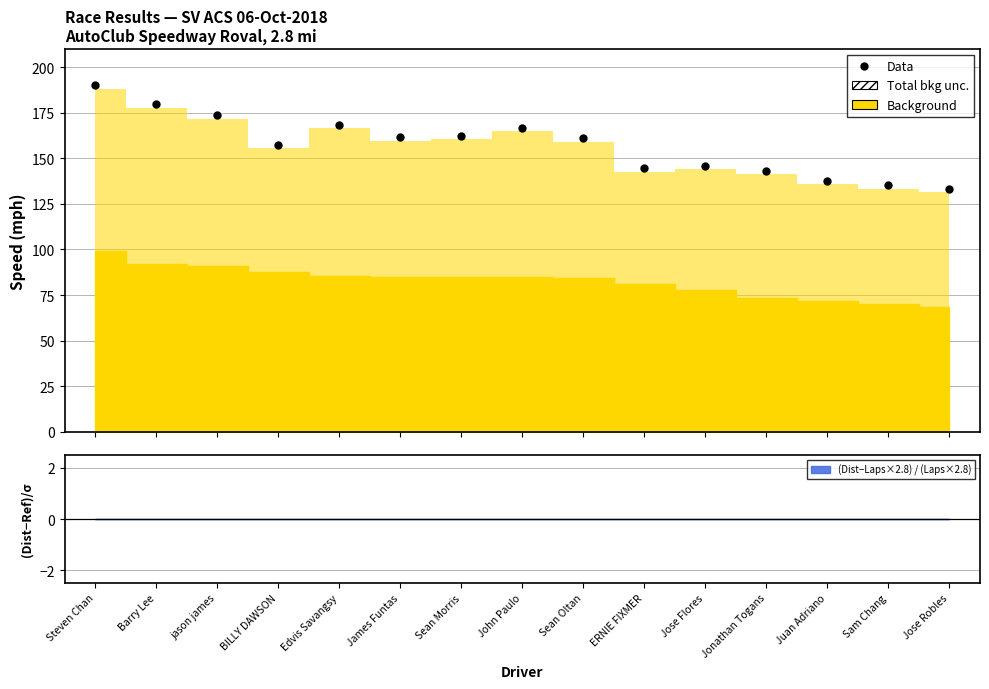

Between BILLY DAWSON and Jose Flores, which is larger?

BILLY DAWSON